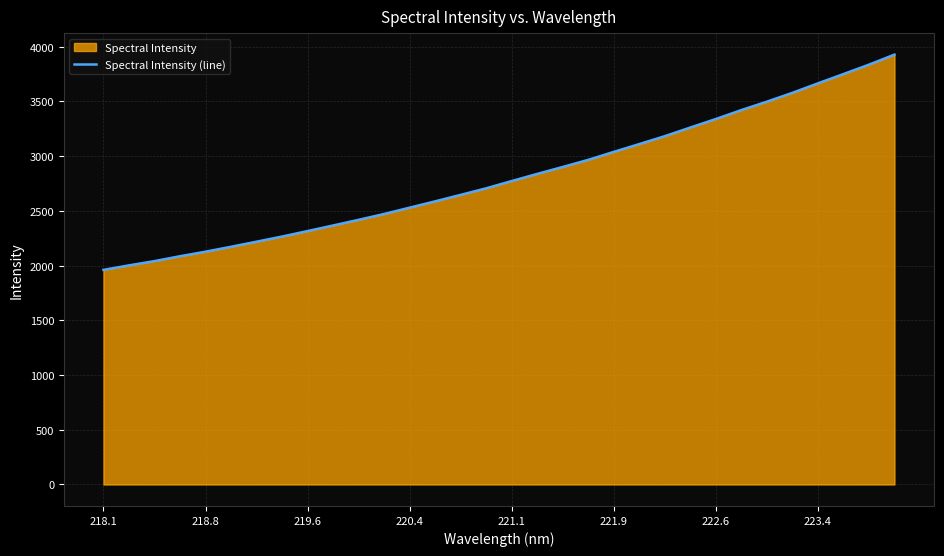

Approximately how many times larger is the value at 218.1 compared to 221.9?

0.6